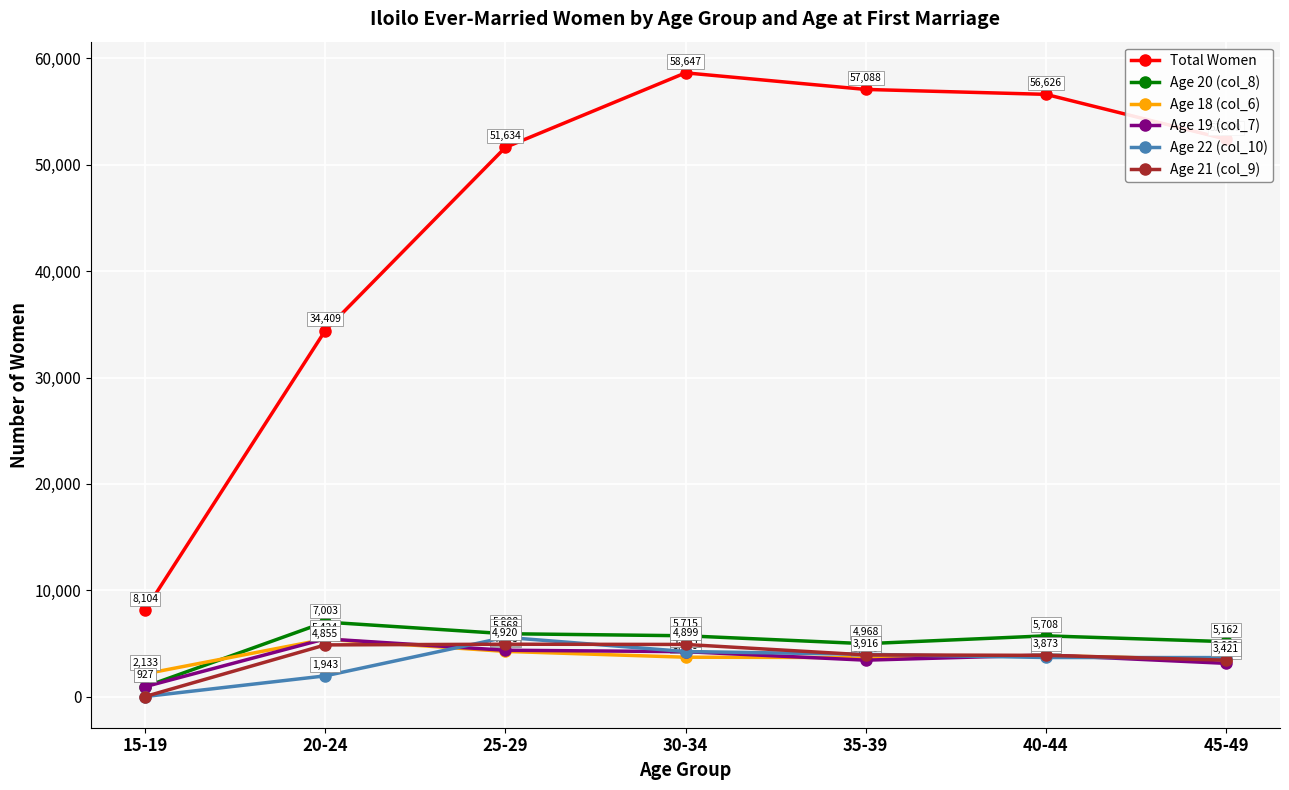

Read the Age 21 (col_9) value at 25-29, to the nearest 100.

4900